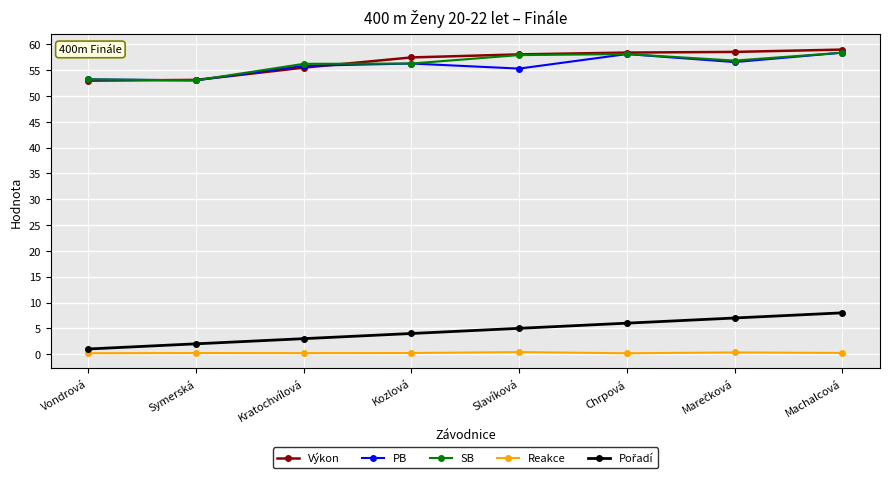

At how many categories does at least one series exceed 13?

8